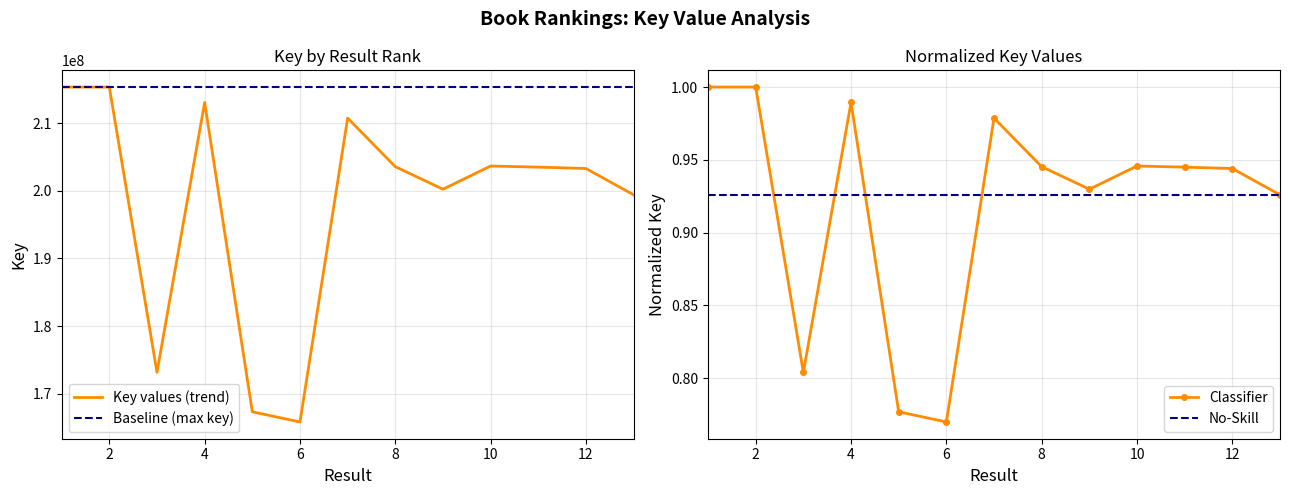

Reading left to right, list all the values displayed in this chart.

Key values (trend): 215335863.0	215335822.0	173141462.0	213065371.0	167313779.0	165807735.0	210745622.0	203560912.0	200231892.0	203660925.0	203497142.0	203291036.0	199398869.0
Baseline (max key): 215335863.0	215335863.0	215335863.0	215335863.0	215335863.0	215335863.0	215335863.0	215335863.0	215335863.0	215335863.0	215335863.0	215335863.0	215335863.0
Classifier: 1.0	1.0	0.8	1.0	0.8	0.8	1.0	0.9	0.9	0.9	0.9	0.9	0.9
No-Skill: 0.9	0.9	0.9	0.9	0.9	0.9	0.9	0.9	0.9	0.9	0.9	0.9	0.9